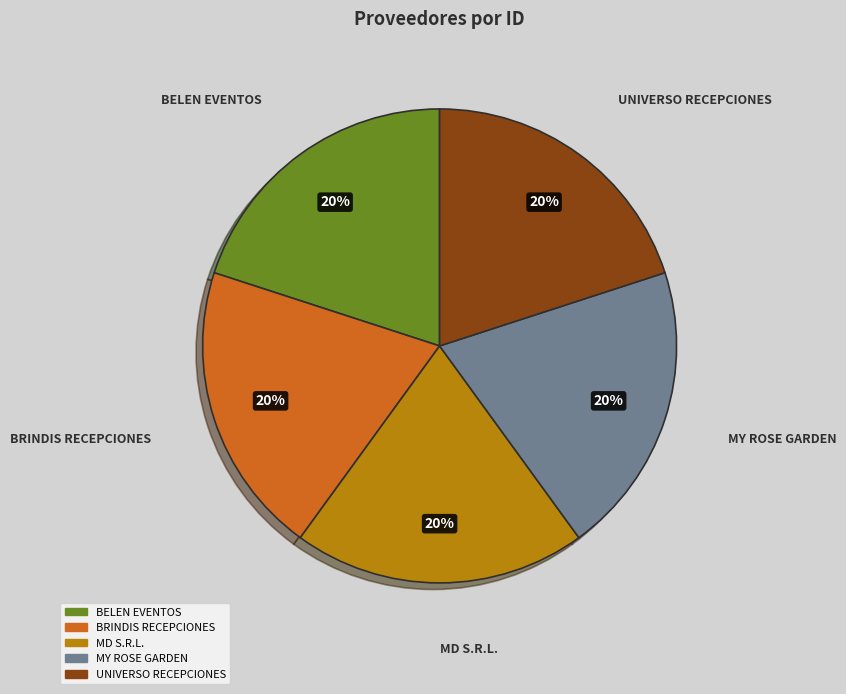

Do BRINDIS RECEPCIONES and MD S.R.L. together represent more than half of the pie?

No